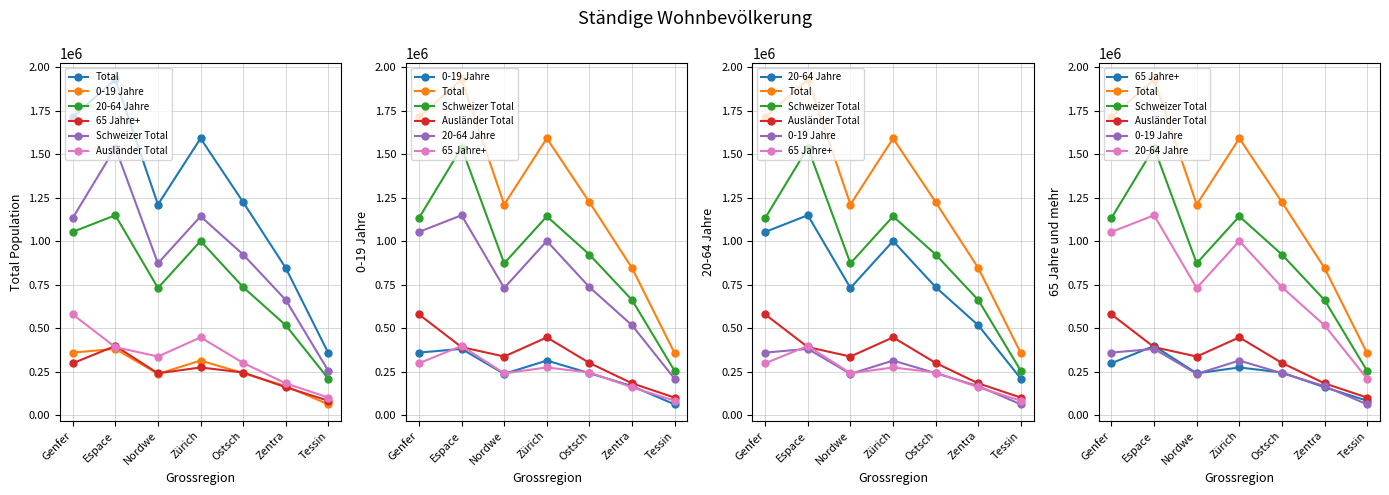

What is the difference between the Schweizer Total values at Ostsch and Zentra?

261220